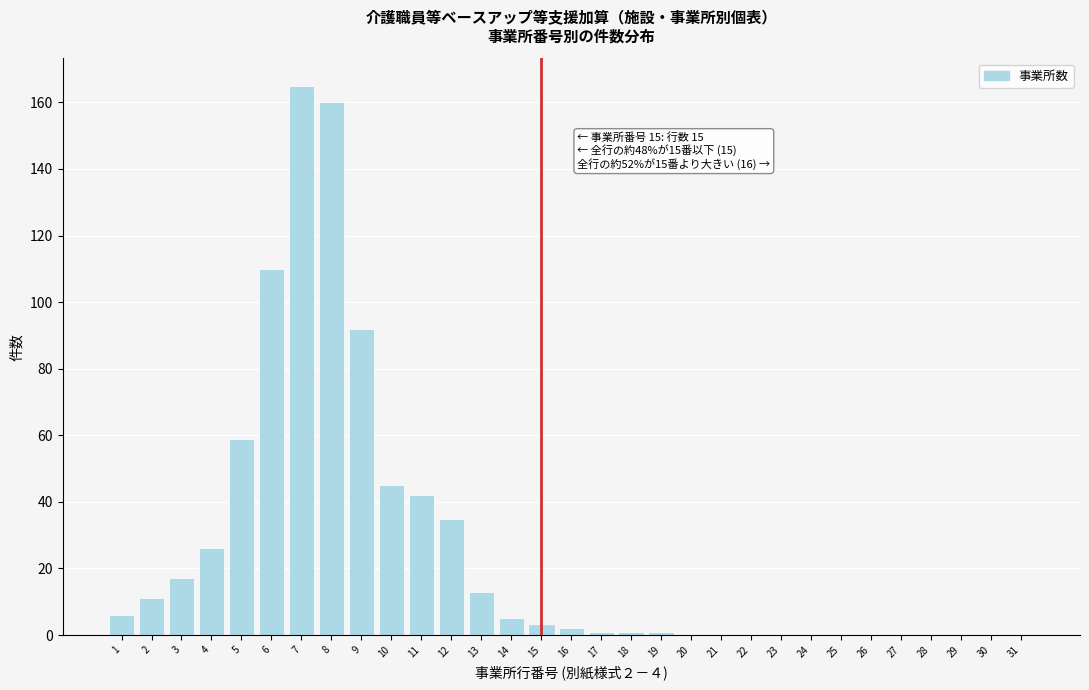

What is the sum of all values?

794